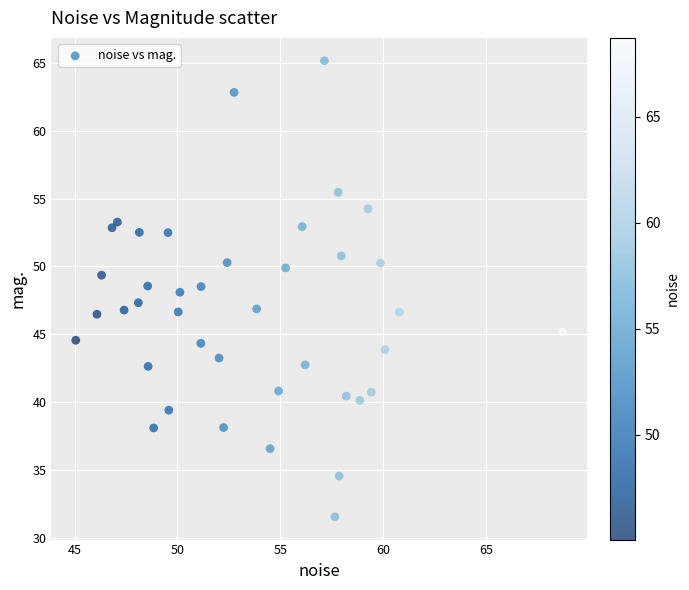

What is the range of X values (max minus min)?

23.7